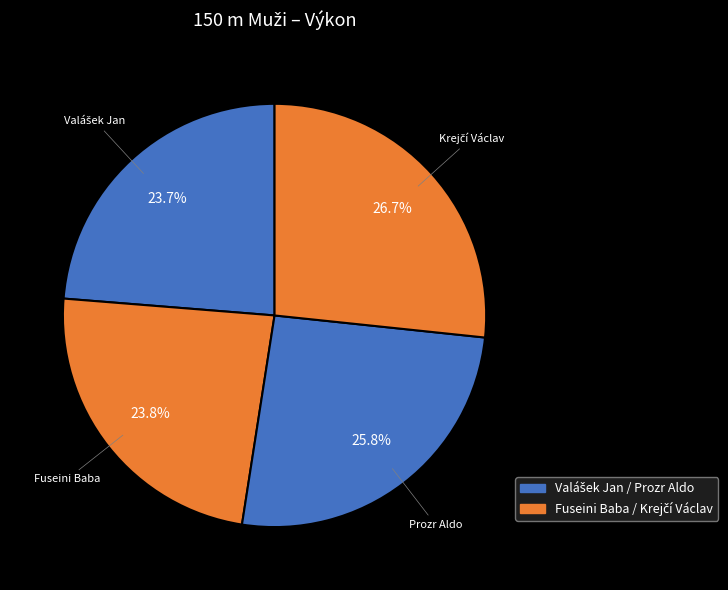

Is the sum of Prozr Aldo and Fuseini Baba greater than half?

No